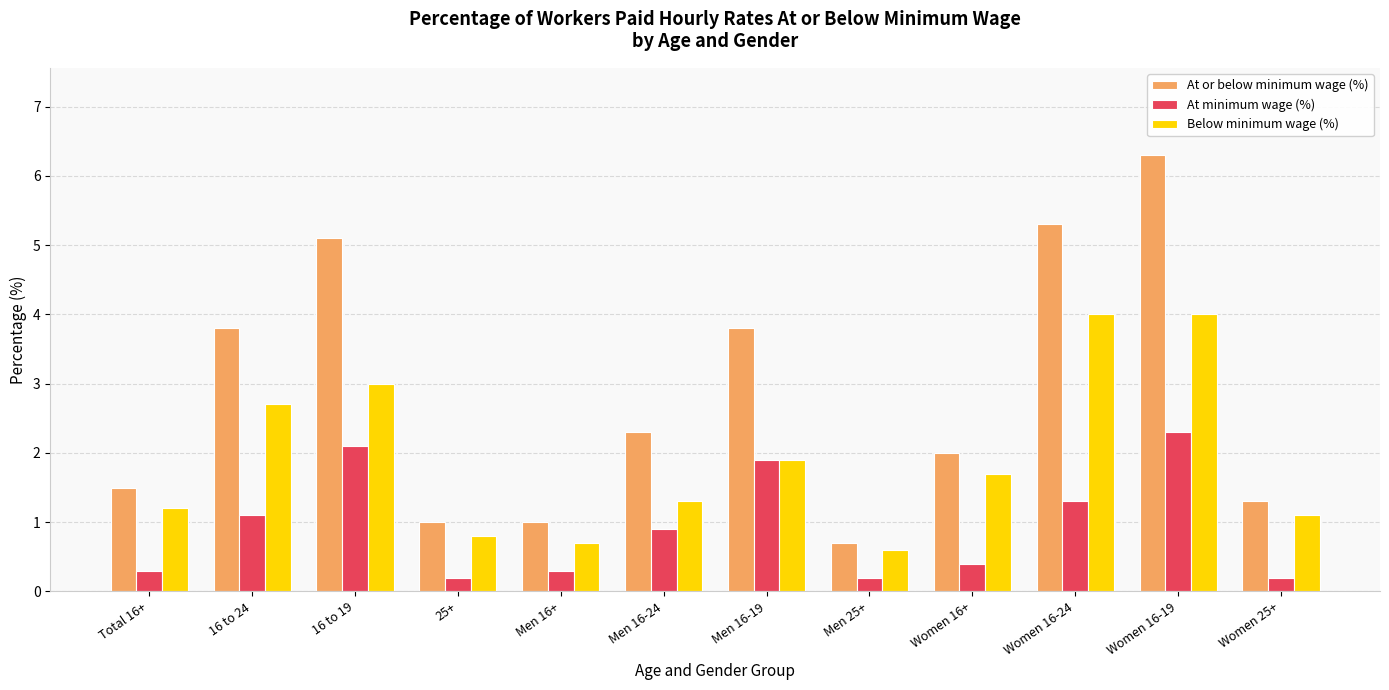

List the series in order of their peak value, lowest first.

At minimum wage (%), Below minimum wage (%), At or below minimum wage (%)